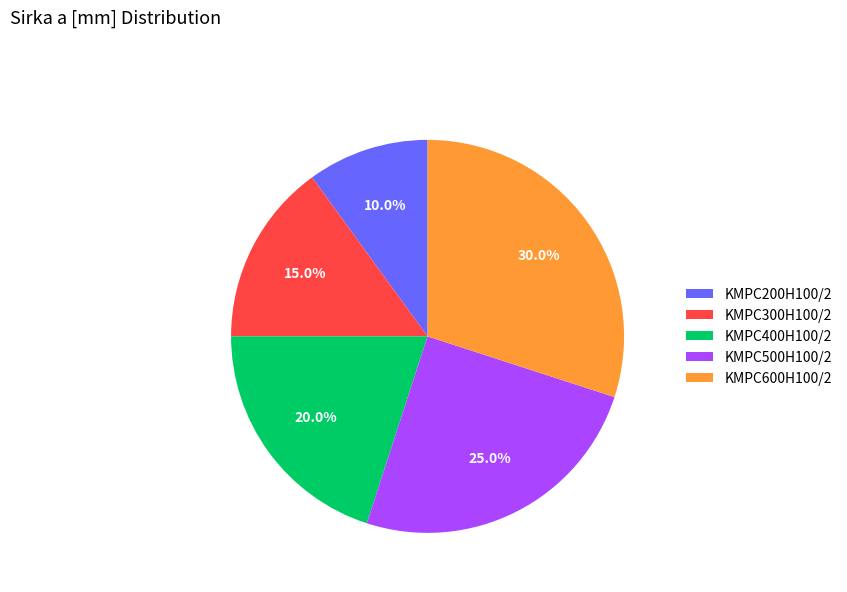

Rank the categories by value from lowest to highest.

KMPC200H100/2, KMPC300H100/2, KMPC400H100/2, KMPC500H100/2, KMPC600H100/2